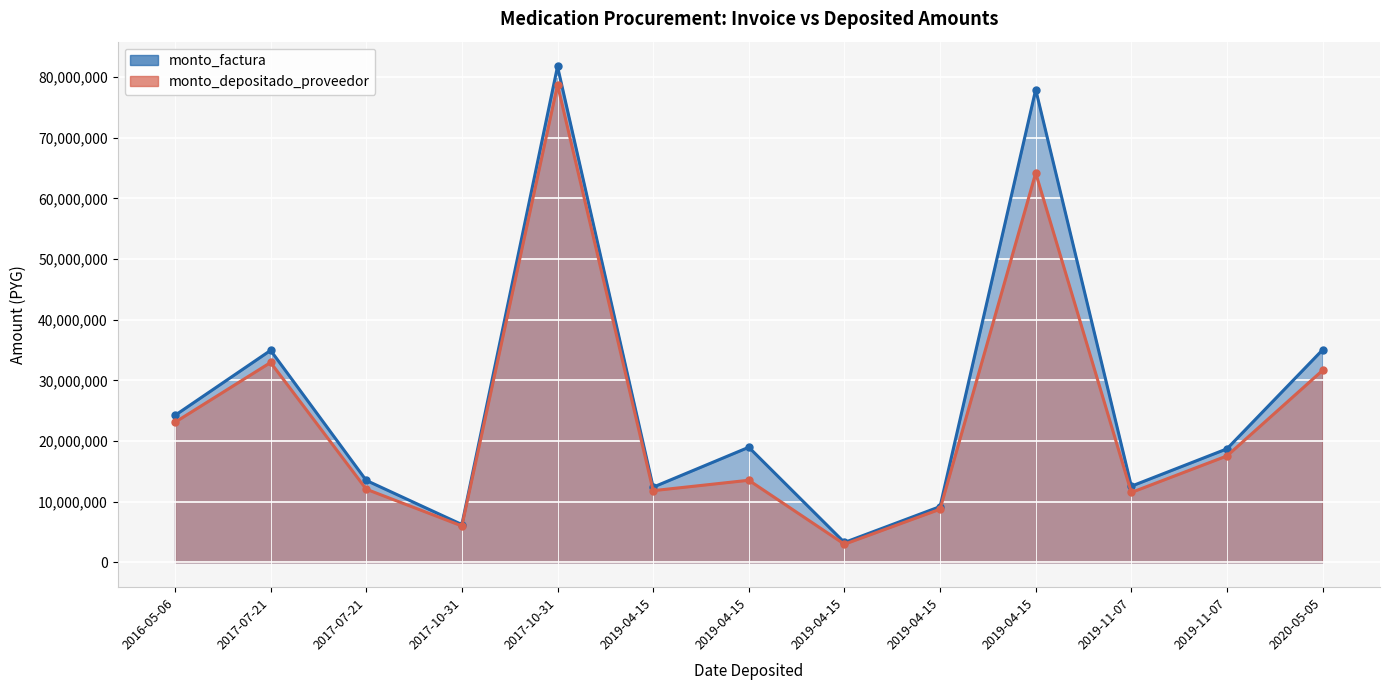

What is the label of the 10th point from the left?

2019-04-15